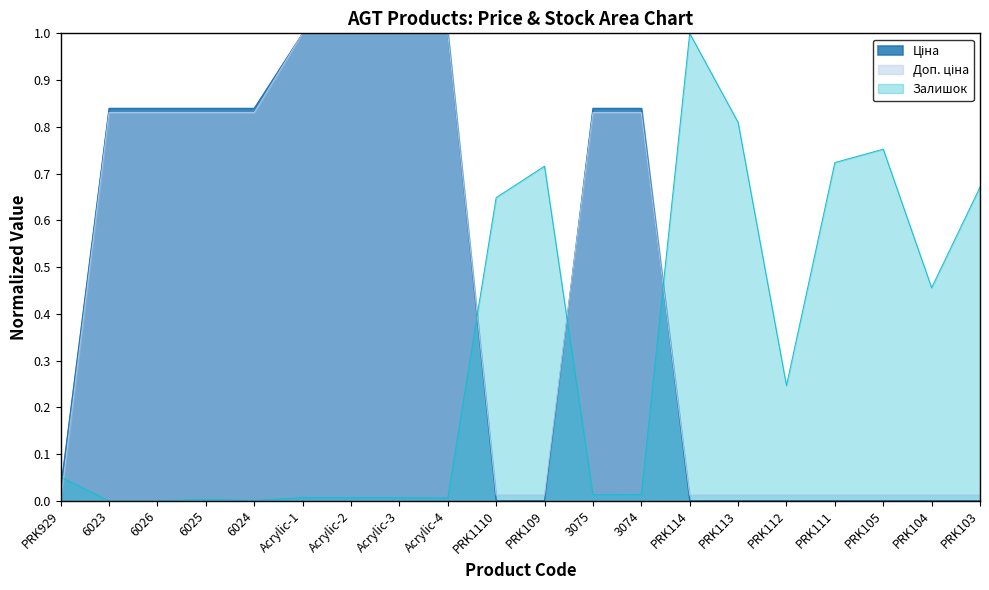

How many values in Ціна are above zero?

11